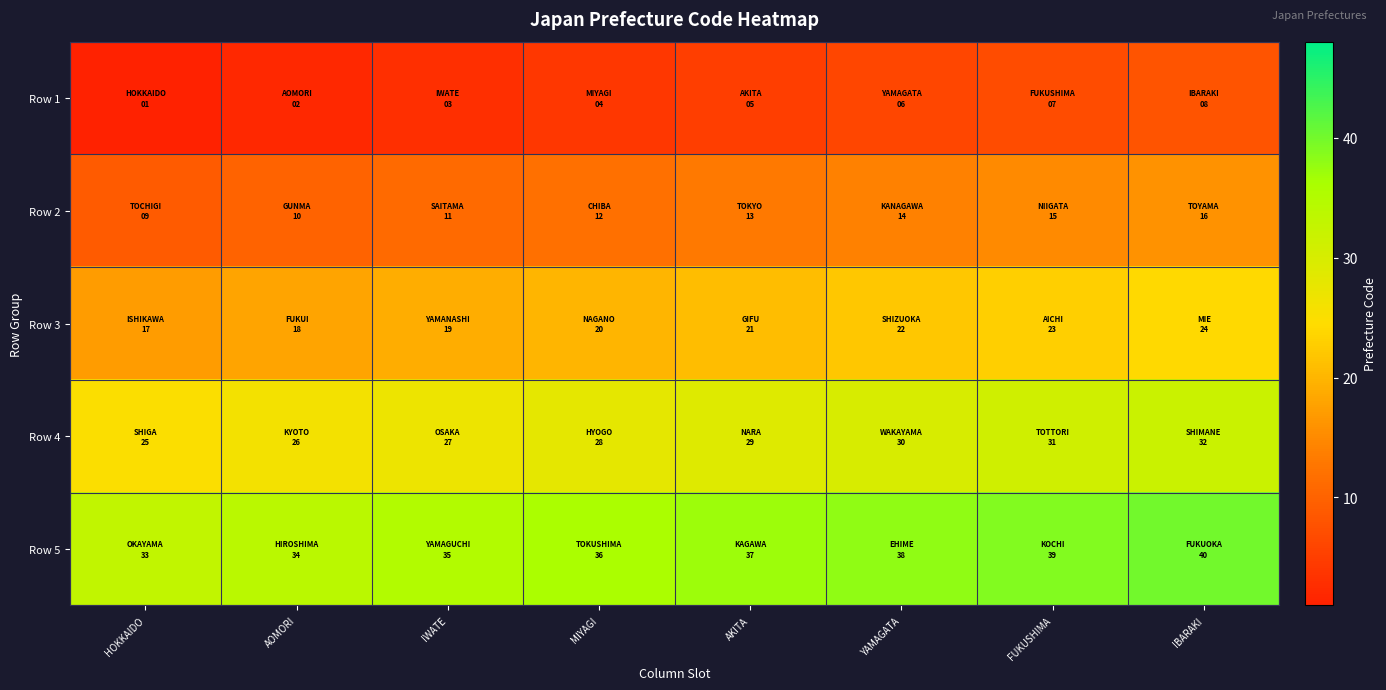

How many distinct data groups are displayed?

5